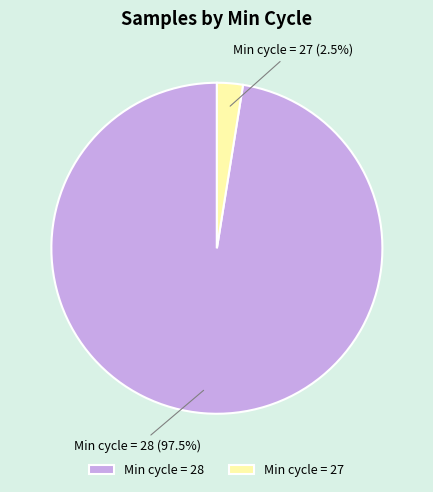

Is Min cycle = 28 the majority of the pie?

Yes